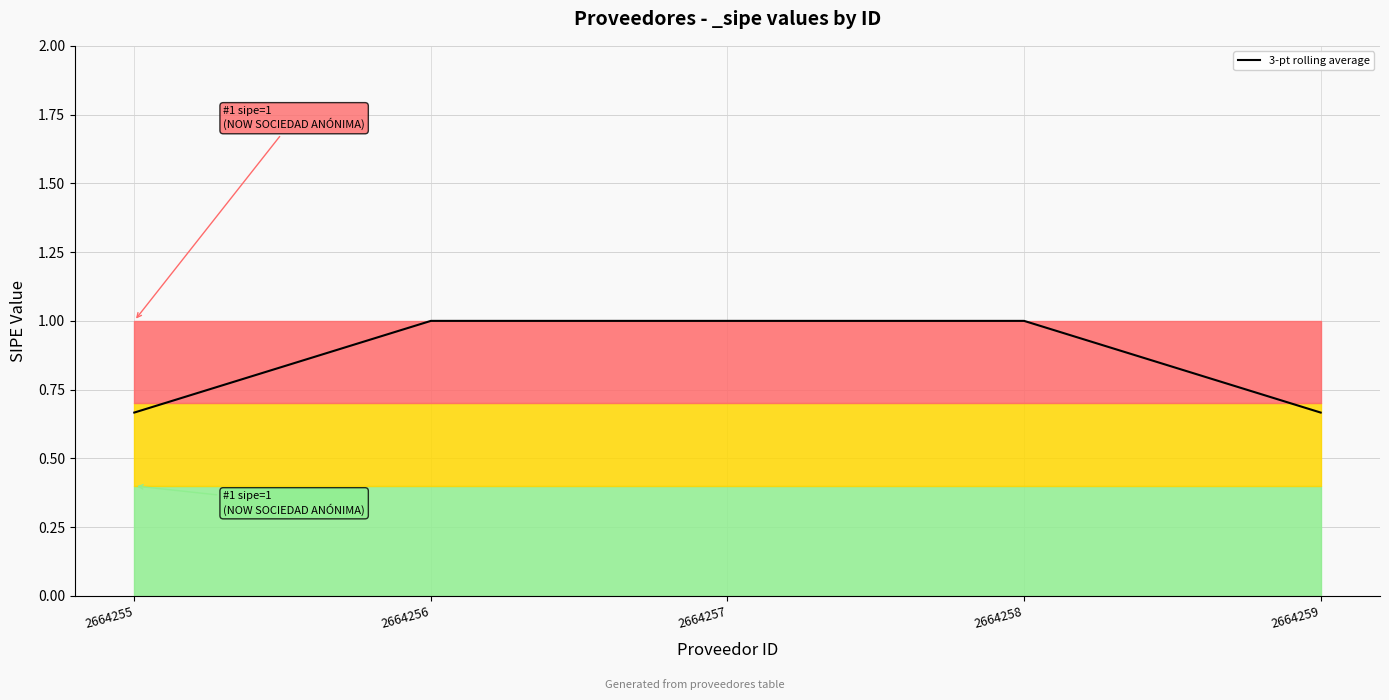

The value at 2664255 is 1.1. True or false?

False